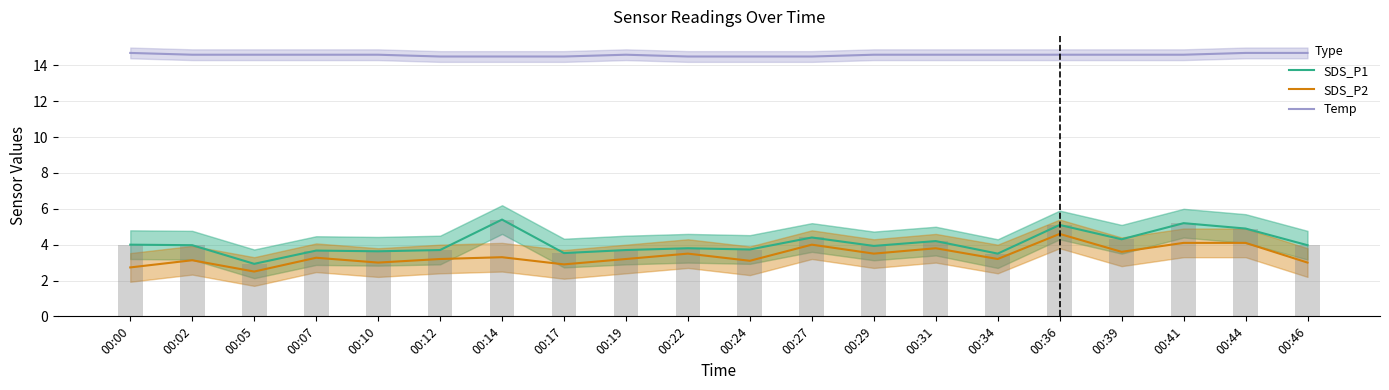

What is the greatest value displayed?

14.7